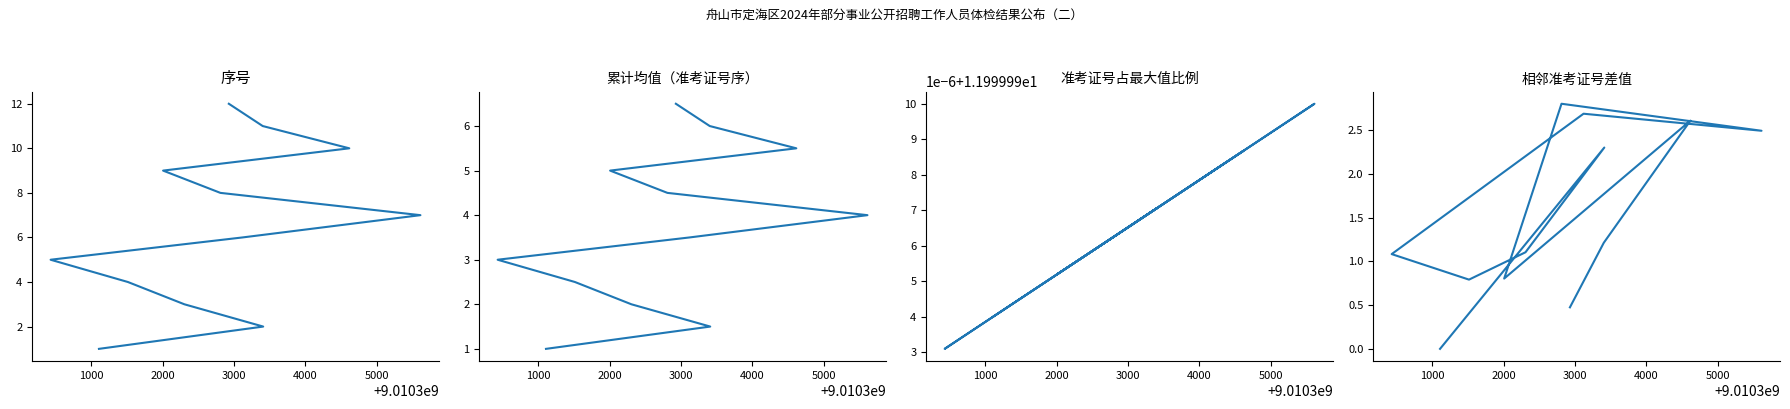

How many categories are shown in the chart?

12